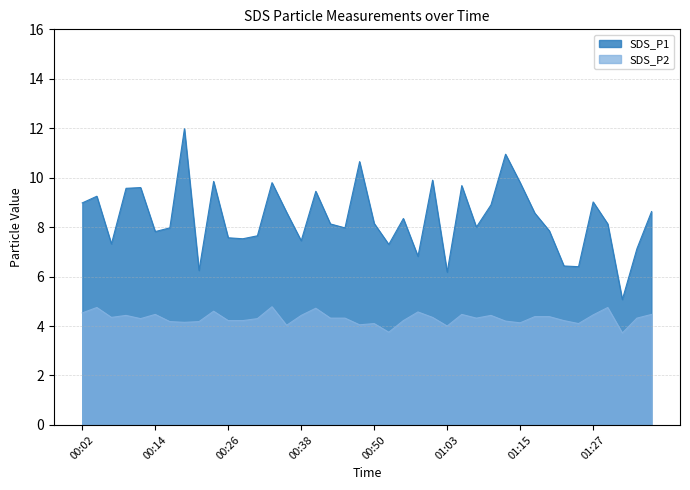

At which label does SDS_P1 first exceed 8?

00:02